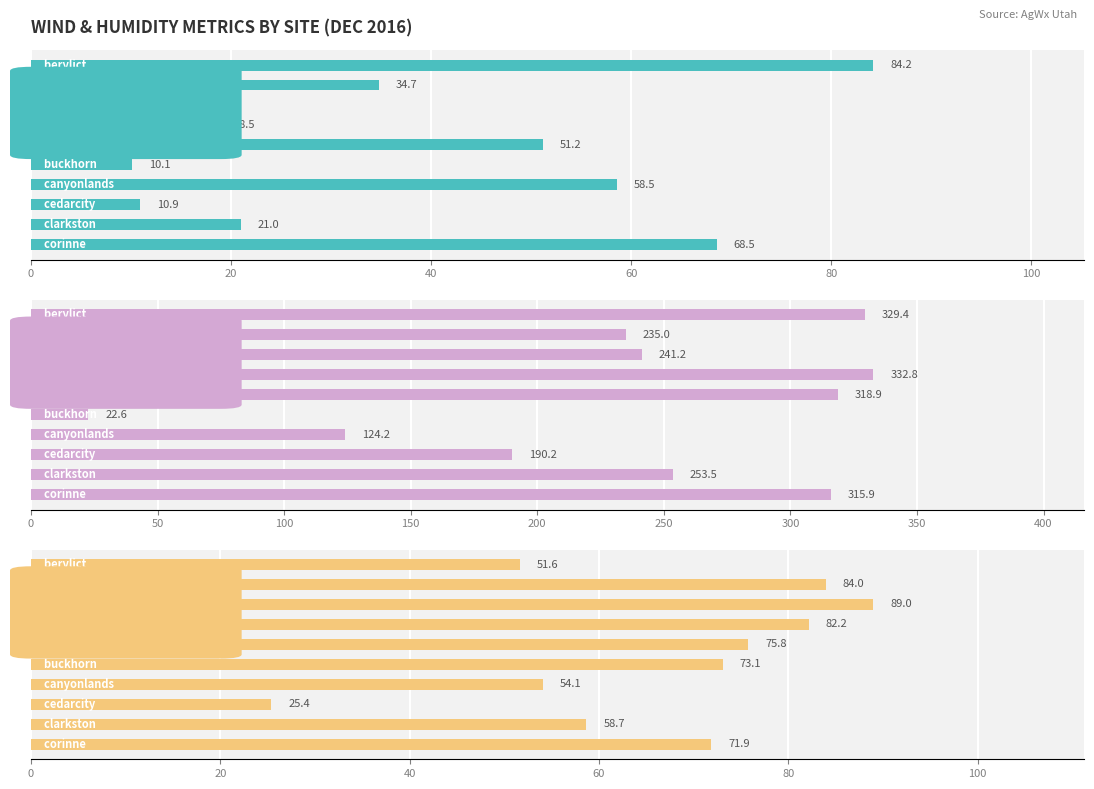

Which series has the widest spread of values?

WindD_Avg